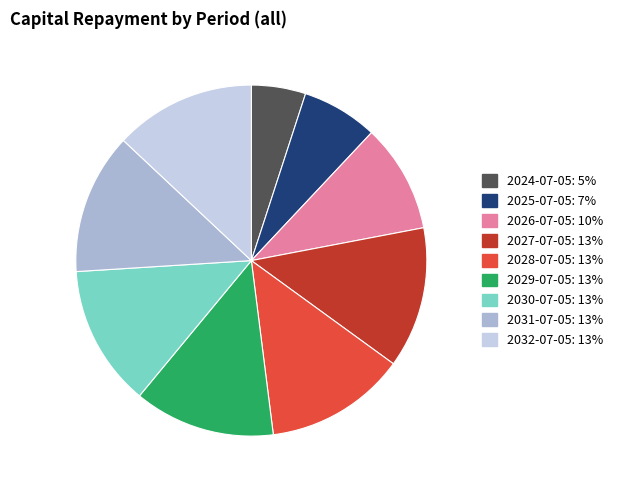

Do 2030-07-05 and 2024-07-05 together represent more than half of the pie?

No